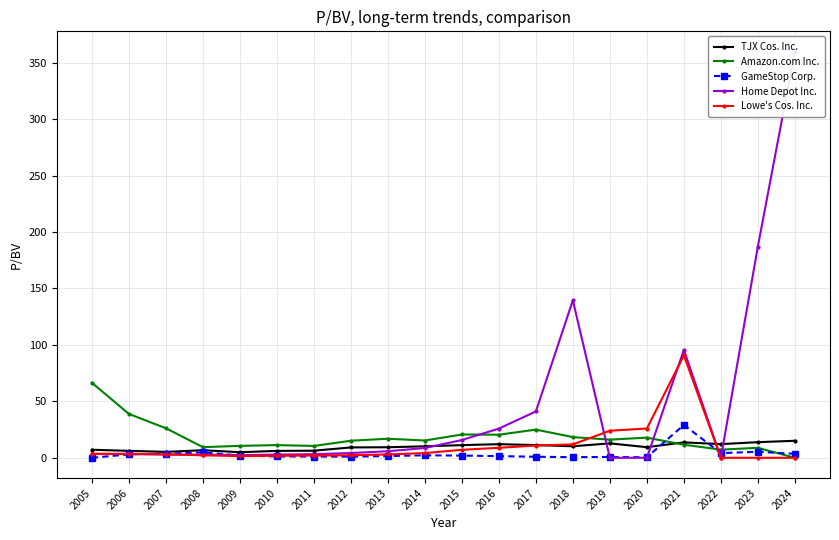

At which label does GameStop Corp. first exceed 1?

2006